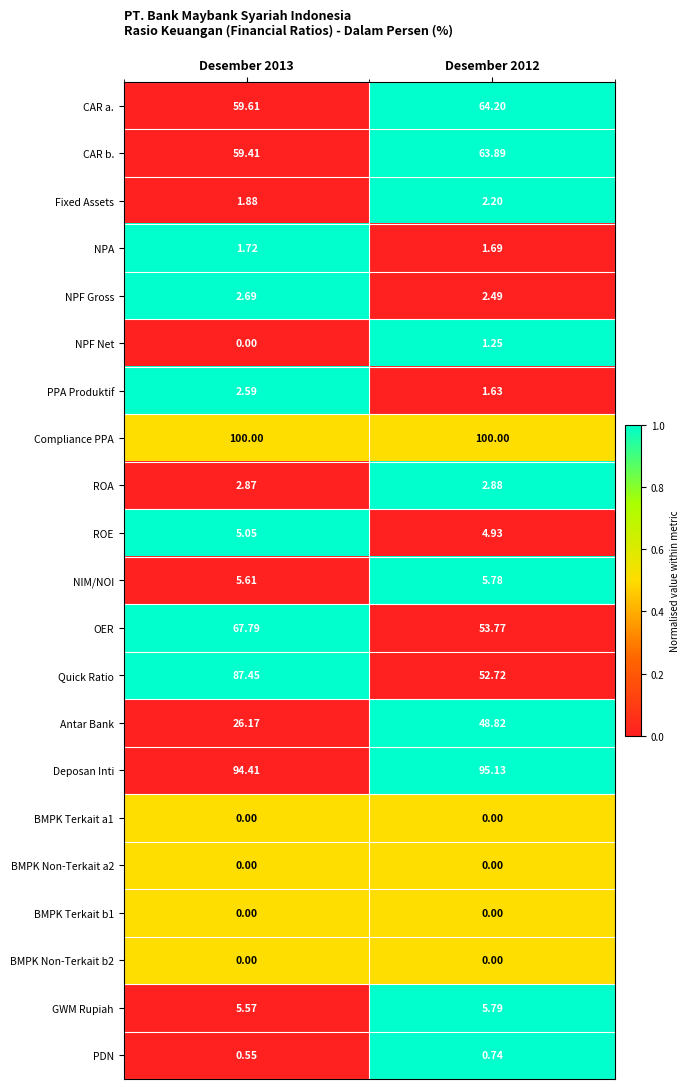

Is the value of CAR b. at Desember 2013 greater than the value of ROA at Desember 2012?

Yes